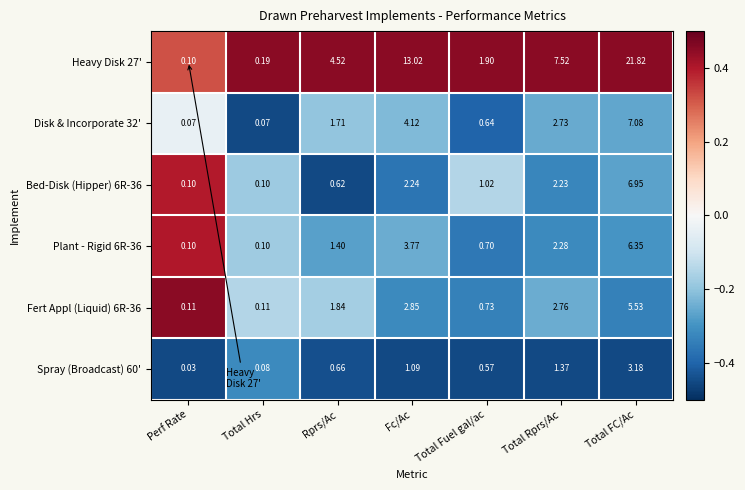

Count the number of data series in this chart.

6